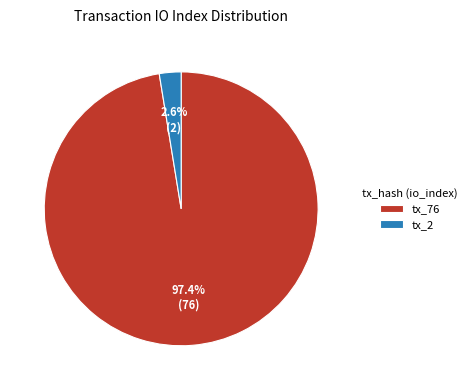

What is the smallest slice in the pie chart?

tx_2